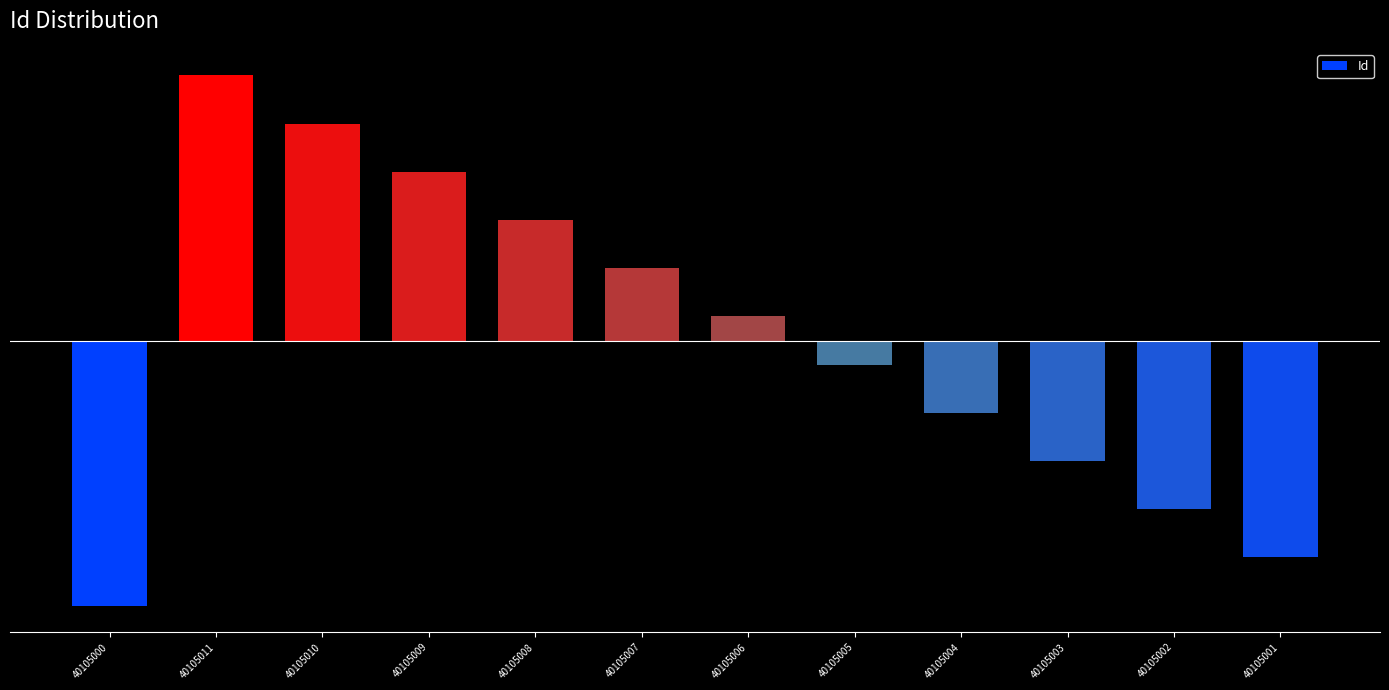

True or false: the data shows -3.0 at 40105000.

False